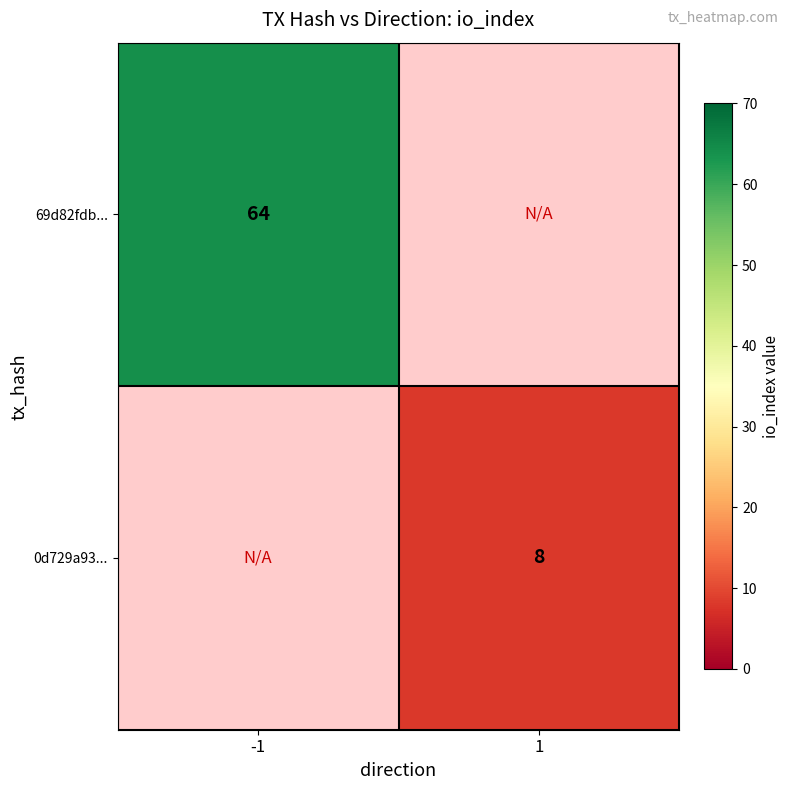

Is the value of 0d729a93... at 1 greater than the value of 69d82fdb... at -1?

No